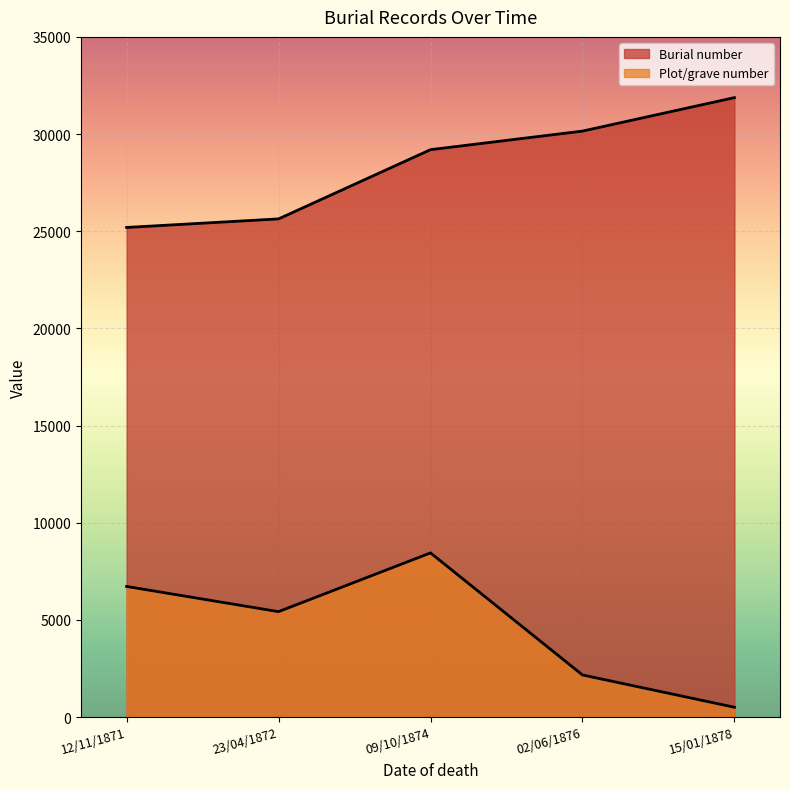

The value of Plot/grave number at 12/11/1871 is 6726. True or false?

True